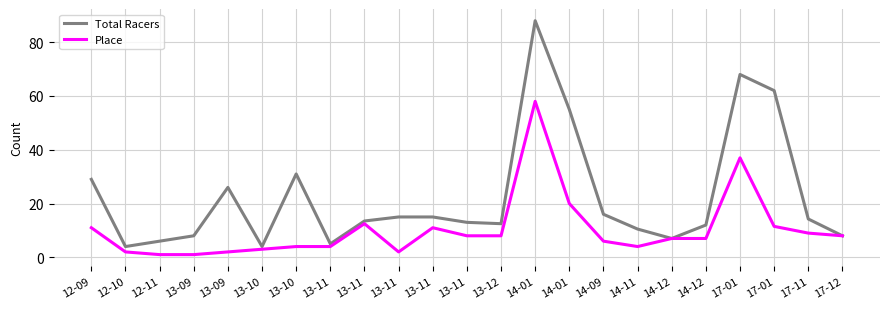

Reading right to left, what are all the values shown in this chart?

Total Racers: 8.0	14.2	62.0	68.0	12.0	7.0	10.5	16.0	55.0	88.0	12.5	13.0	15.0	15.0	13.5	5.0	31.0	4.0	26.0	8.0	6.0	4.0	29.0
Place: 8.0	9.0	11.5	37.0	7.0	7.0	4.0	6.0	20.0	58.0	8.0	8.0	11.0	2.0	12.5	4.0	4.0	3.0	2.0	1.0	1.0	2.0	11.0